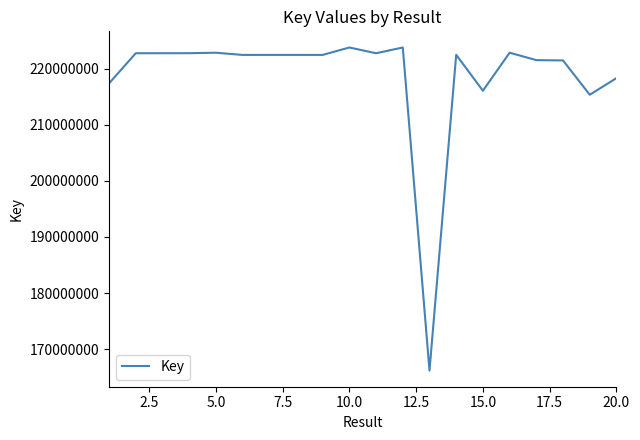

What is the greatest value displayed?

223753836